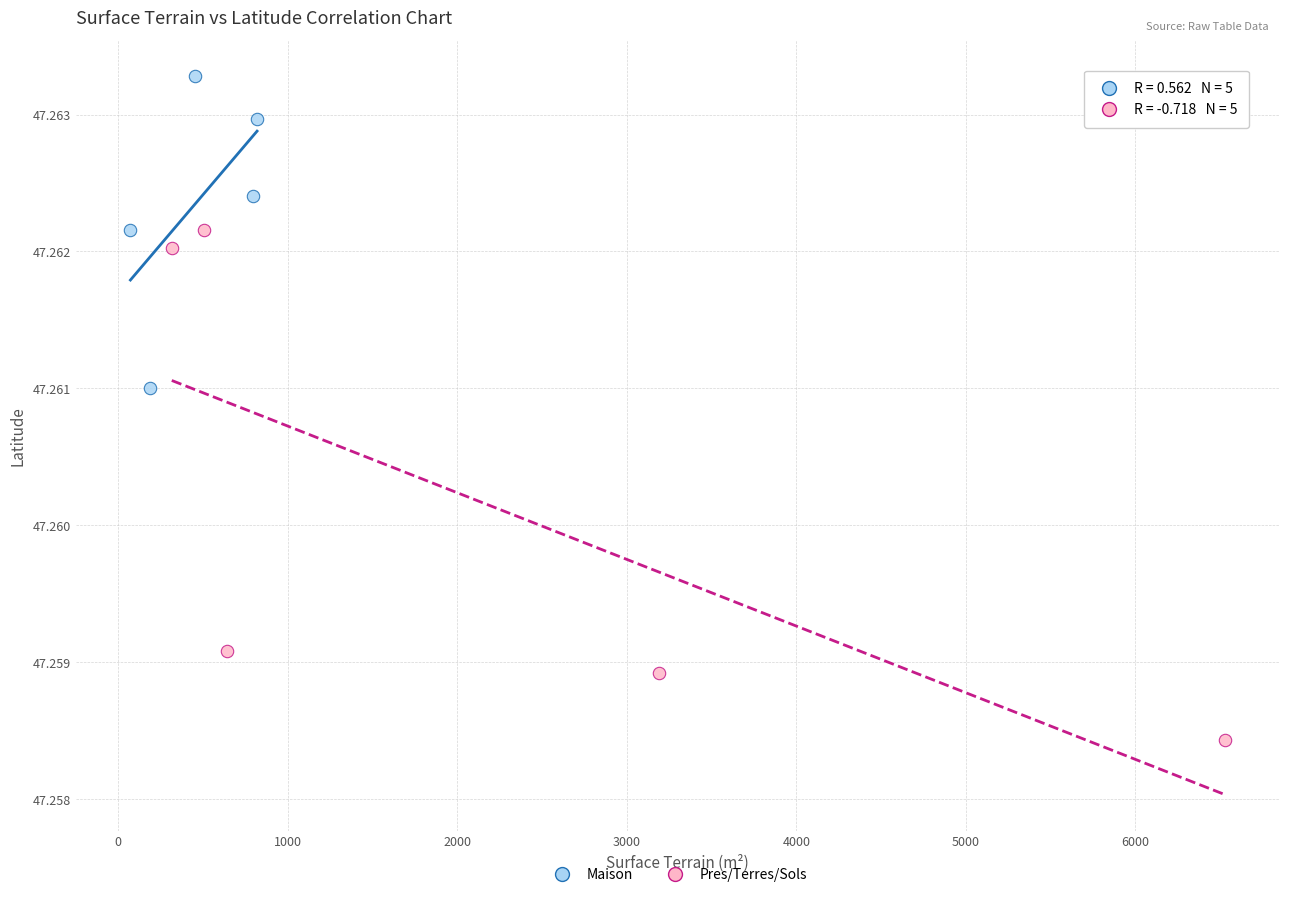

Which series reaches the minimum Y coordinate?

Pres/Terres/Sols